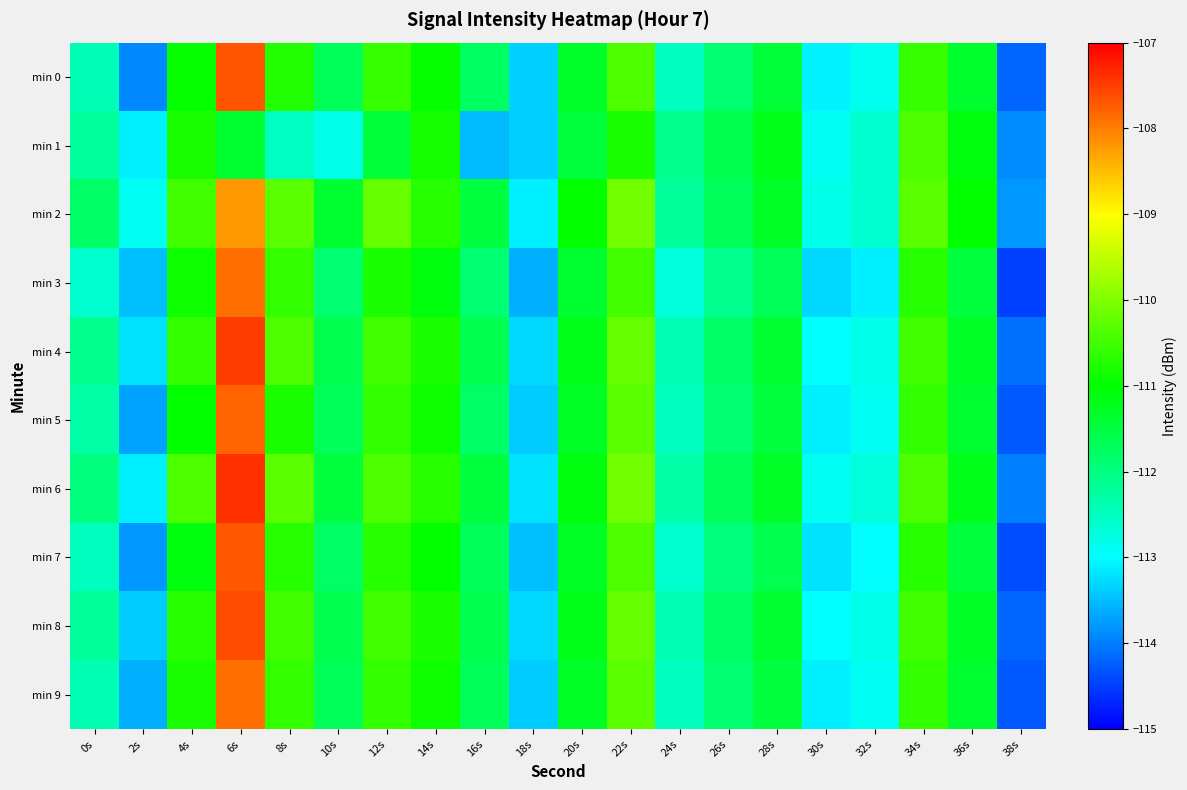

Between 34s and 0s, which is larger?

34s